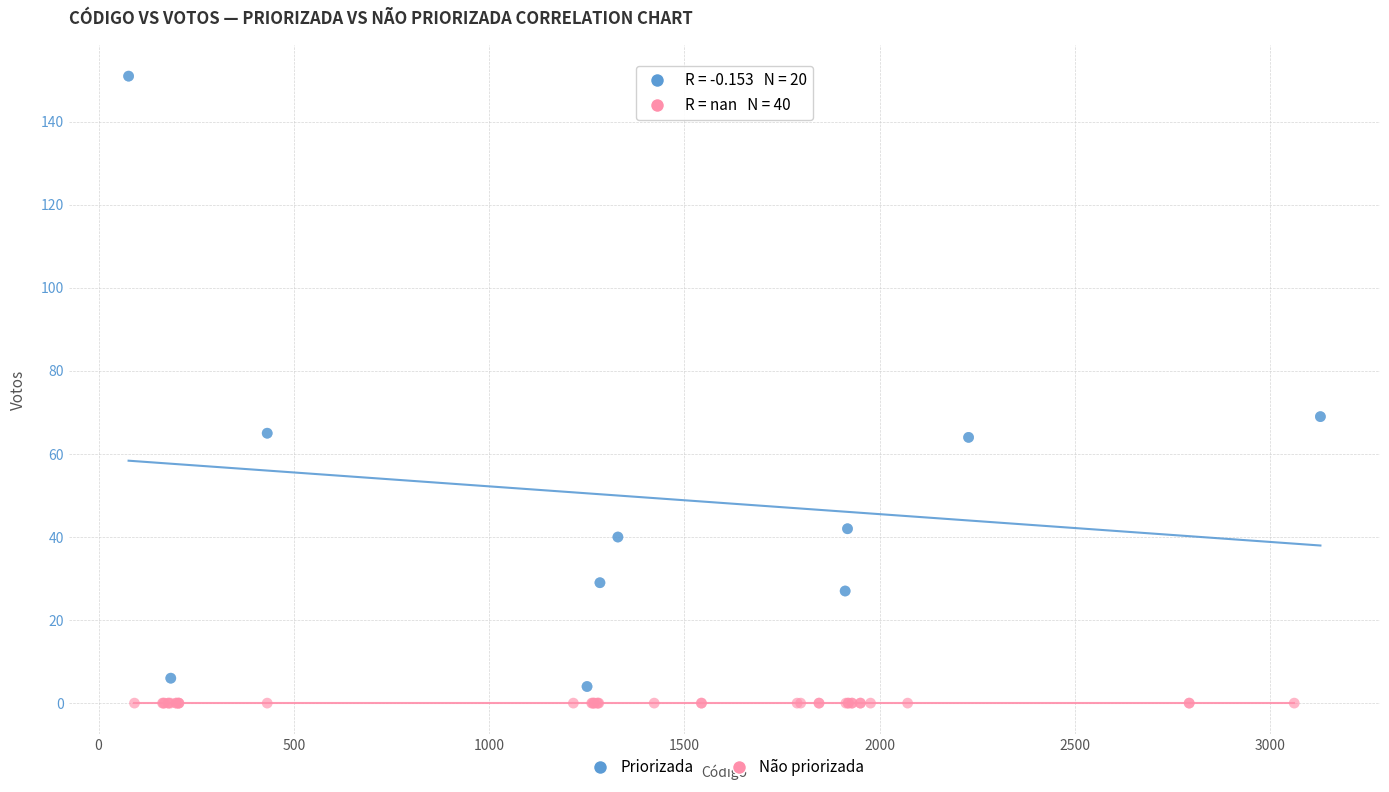

Which series reaches the maximum Y coordinate?

Priorizada